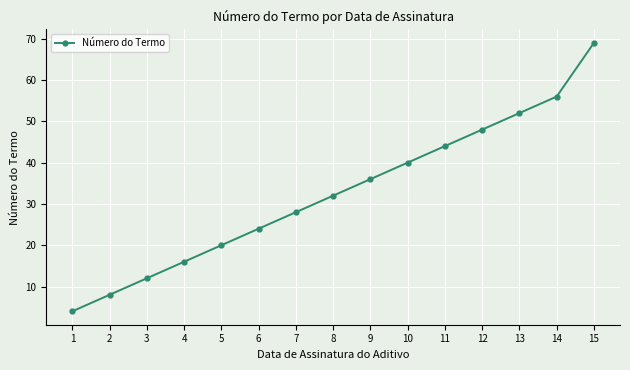

Approximately how many times larger is the value at 2 compared to 12?

0.2